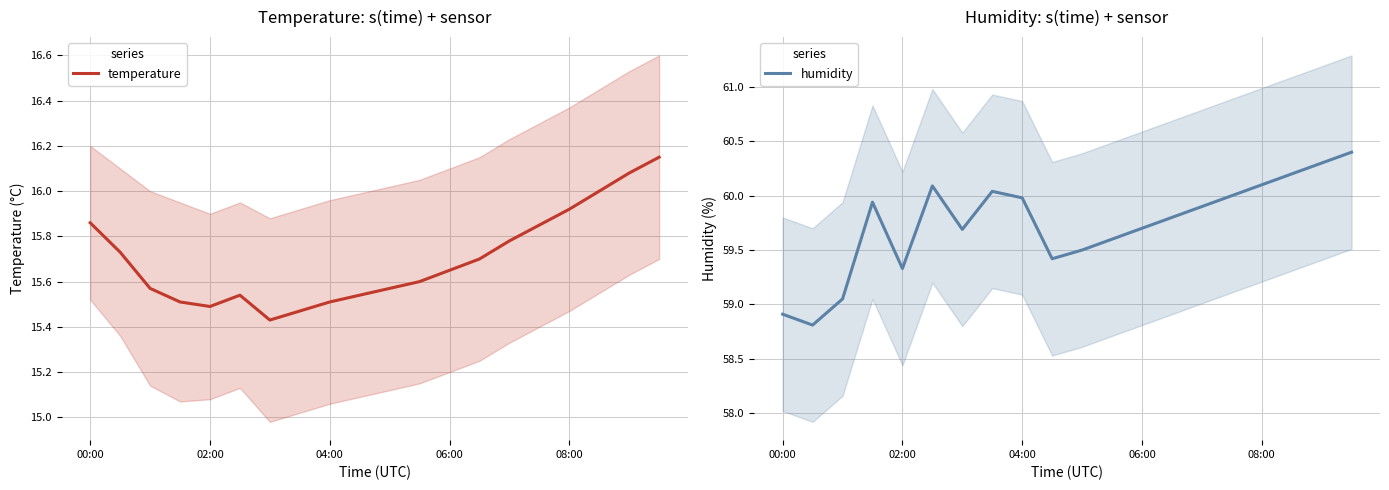

Reading right to left, extract all data points from this chart.

temperature: 16.1	16.1	16.0	15.9	15.8	15.8	15.7	15.7	15.6	15.6	15.5	15.5	15.5	15.4	15.5	15.5	15.5	15.6	15.7	15.9
humidity: 60.4	60.3	60.2	60.1	60.0	59.9	59.8	59.7	59.6	59.5	59.4	60.0	60.0	59.7	60.1	59.3	59.9	59.0	58.8	58.9